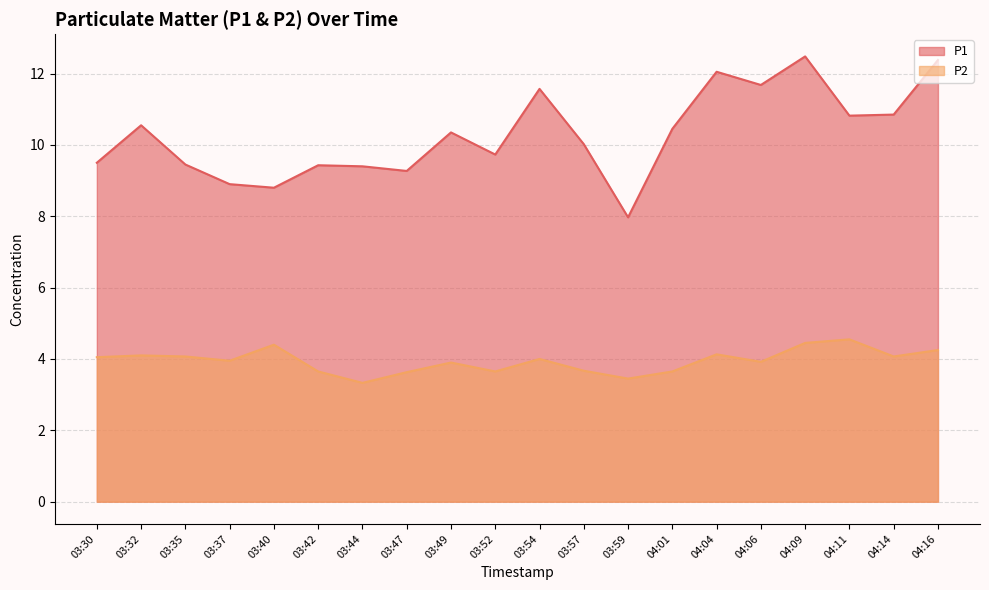

Reading right to left, transcribe all the data shown in this chart.

P1: 04:16=12.4	04:14=10.8	04:11=10.8	04:09=12.5	04:06=11.7	04:04=12.1	04:01=10.4	03:59=8.0	03:57=10.0	03:54=11.6	03:52=9.7	03:49=10.3	03:47=9.3	03:44=9.4	03:42=9.4	03:40=8.8	03:37=8.9	03:35=9.4	03:32=10.6	03:30=9.5
P2: 04:16=4.2	04:14=4.1	04:11=4.5	04:09=4.5	04:06=3.9	04:04=4.1	04:01=3.6	03:59=3.5	03:57=3.7	03:54=4.0	03:52=3.6	03:49=3.9	03:47=3.6	03:44=3.3	03:42=3.6	03:40=4.4	03:37=4.0	03:35=4.1	03:32=4.1	03:30=4.0